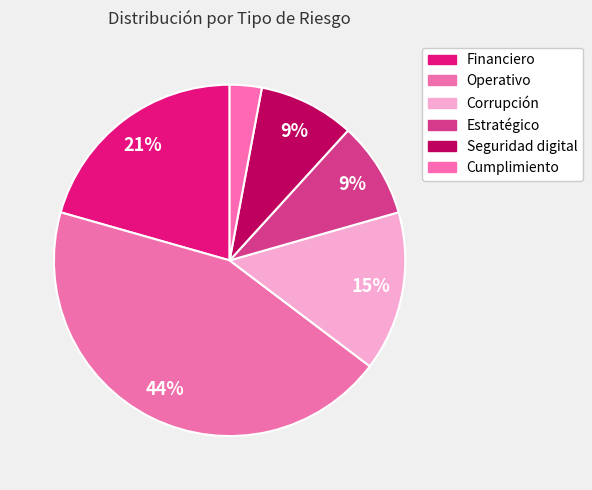

Is the sum of Financiero and Corrupción greater than half?

No